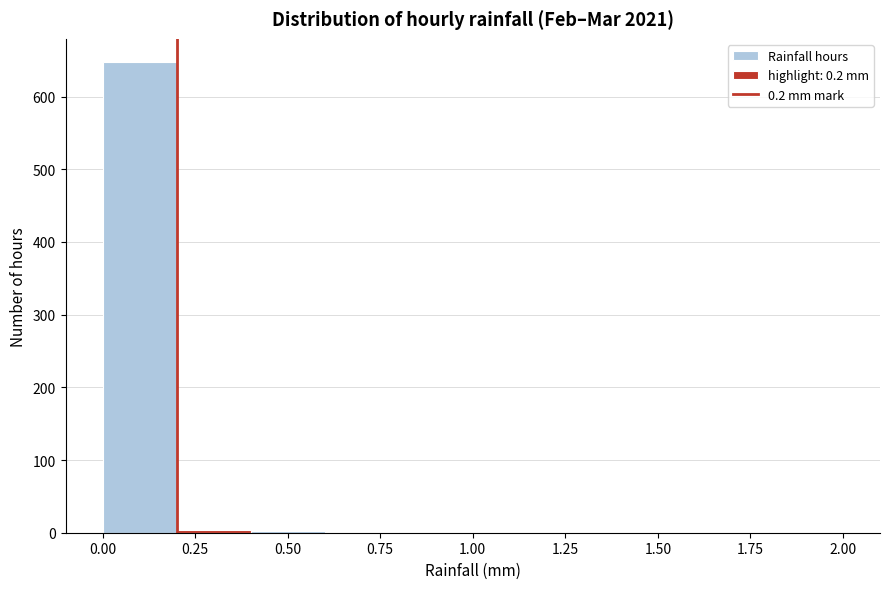

What is the height of the bar covering 0.0 to 0.2 on the x-axis? The values are not printed on the chart, so give them approximately, as read against the axis.

650